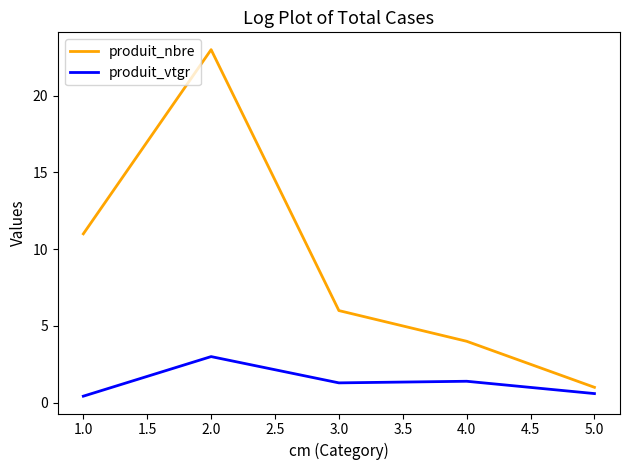

What is the difference between the second highest and second lowest values in the produit_vtgr series?

0.8